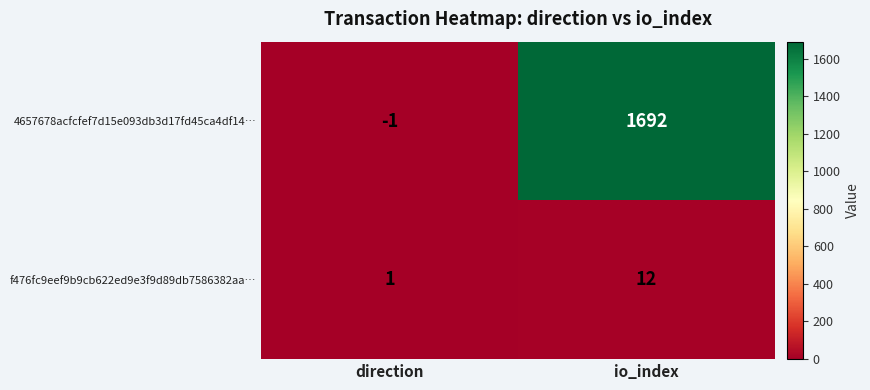

What is the spread (max minus min) of values at direction?

2